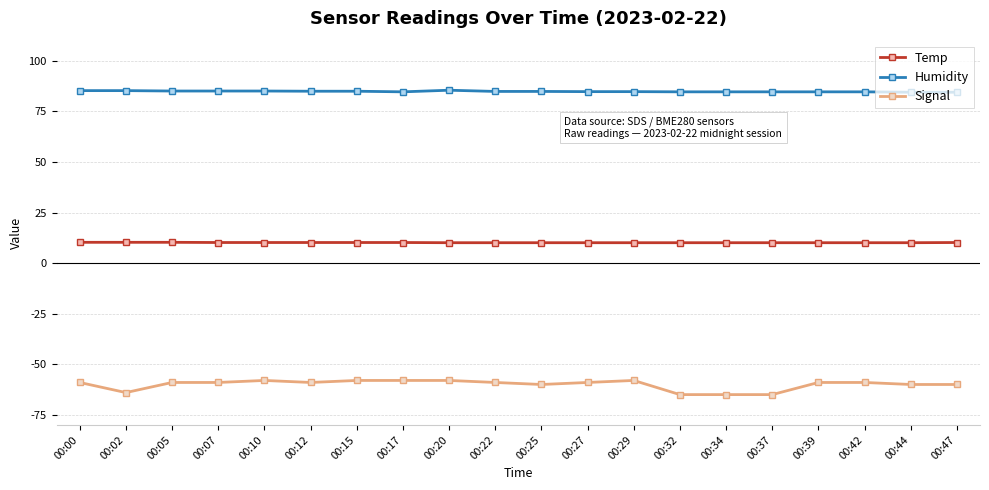

Which series has the largest range (max minus min)?

Signal